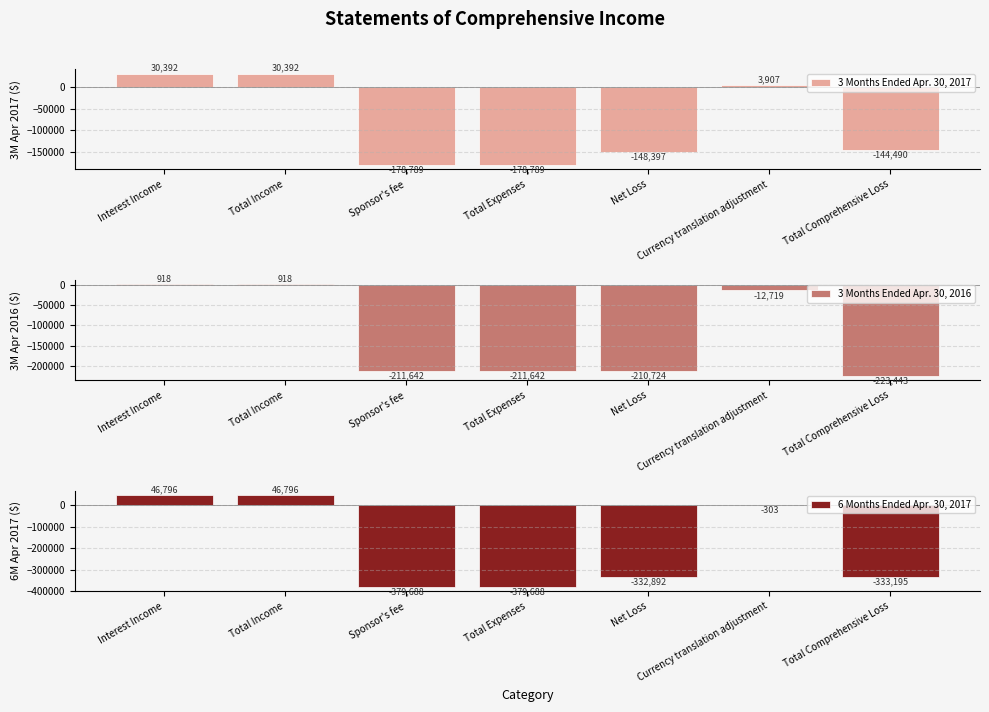

What is the minimum value shown in the chart?

-379688